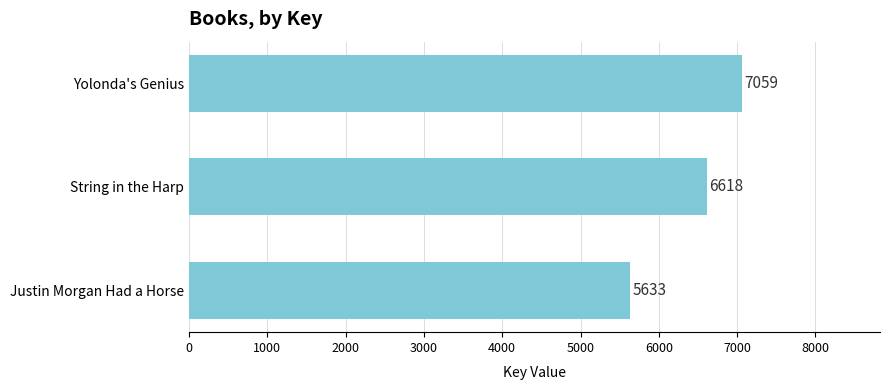

List the labels in order of value, largest first.

Yolonda's Genius, String in the Harp, Justin Morgan Had a Horse